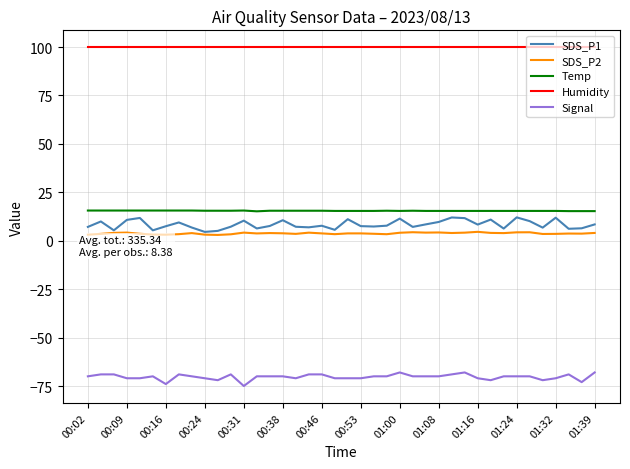

True or false: Temp and SDS_P2 cross at least once.

False